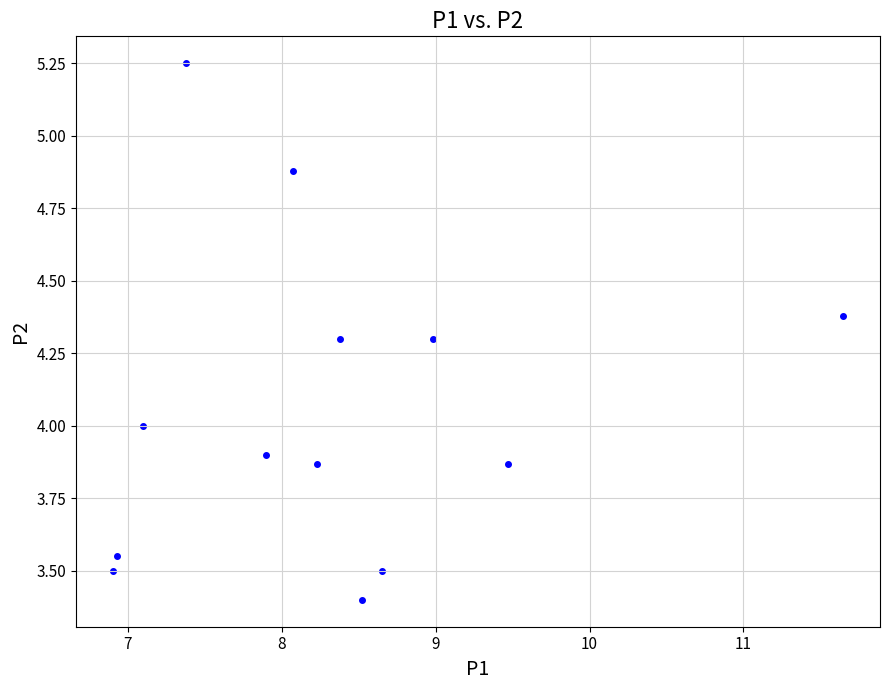

What is the range of X values (max minus min)?

4.8